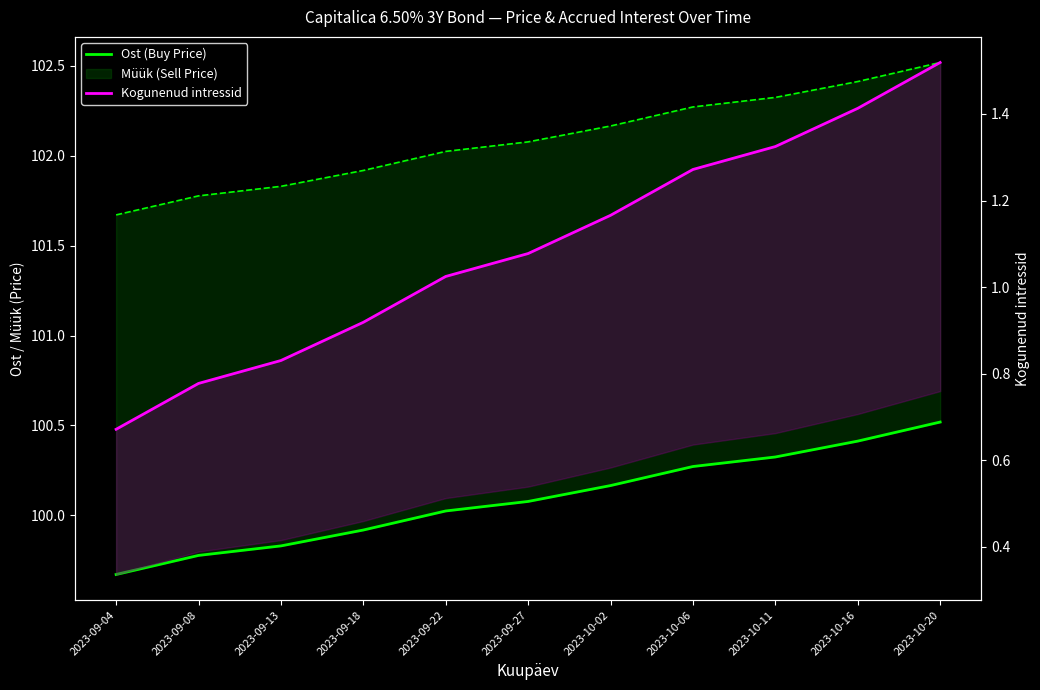

True or false: Kogunenud intressid and Ost (Buy Price) intersect in this chart.

False